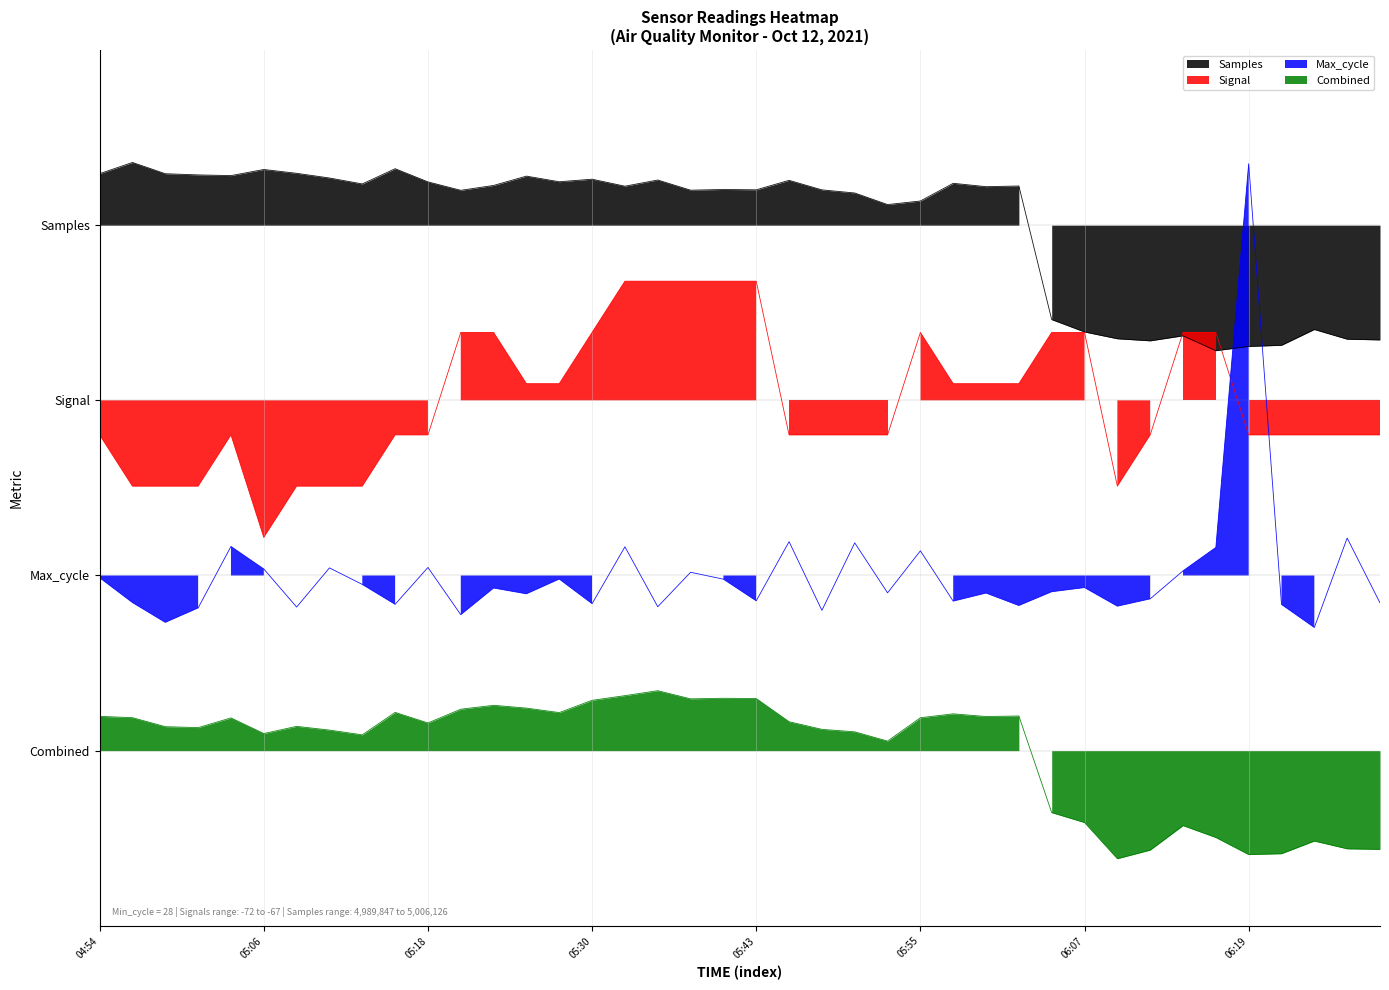

At which category does the chart reach its minimum across all series?

34